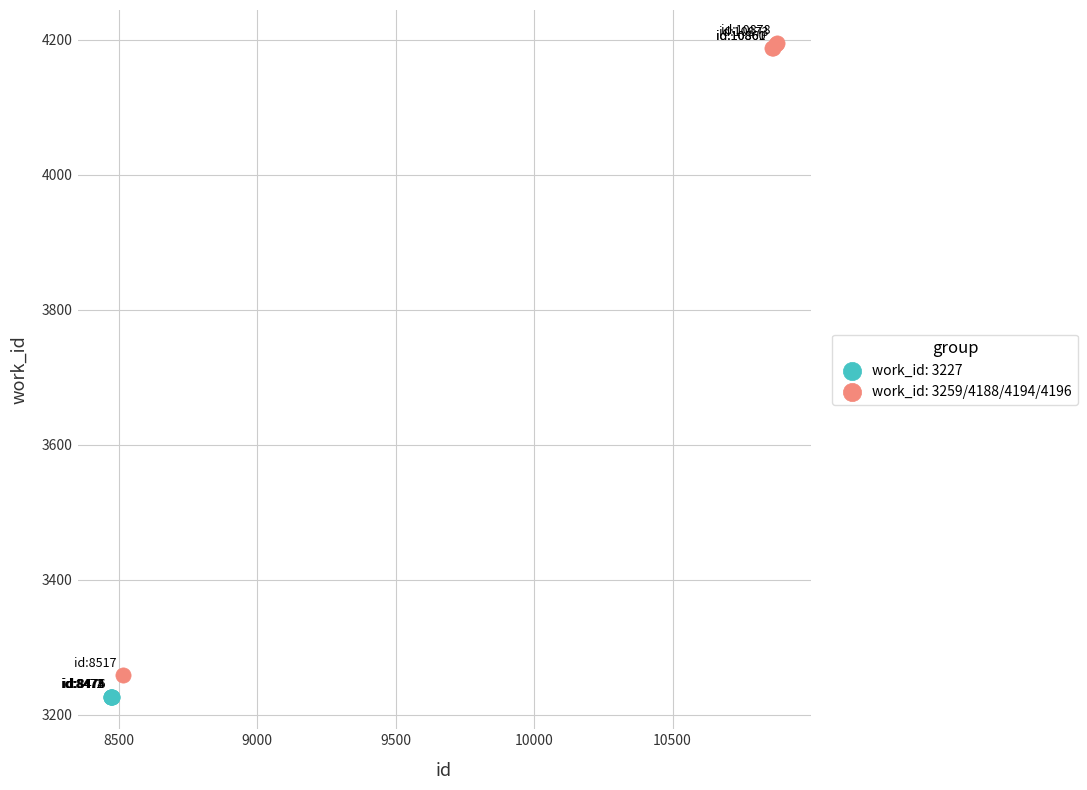

Which series contains the highest Y value?

work_id: 3259/4188/4194/4196